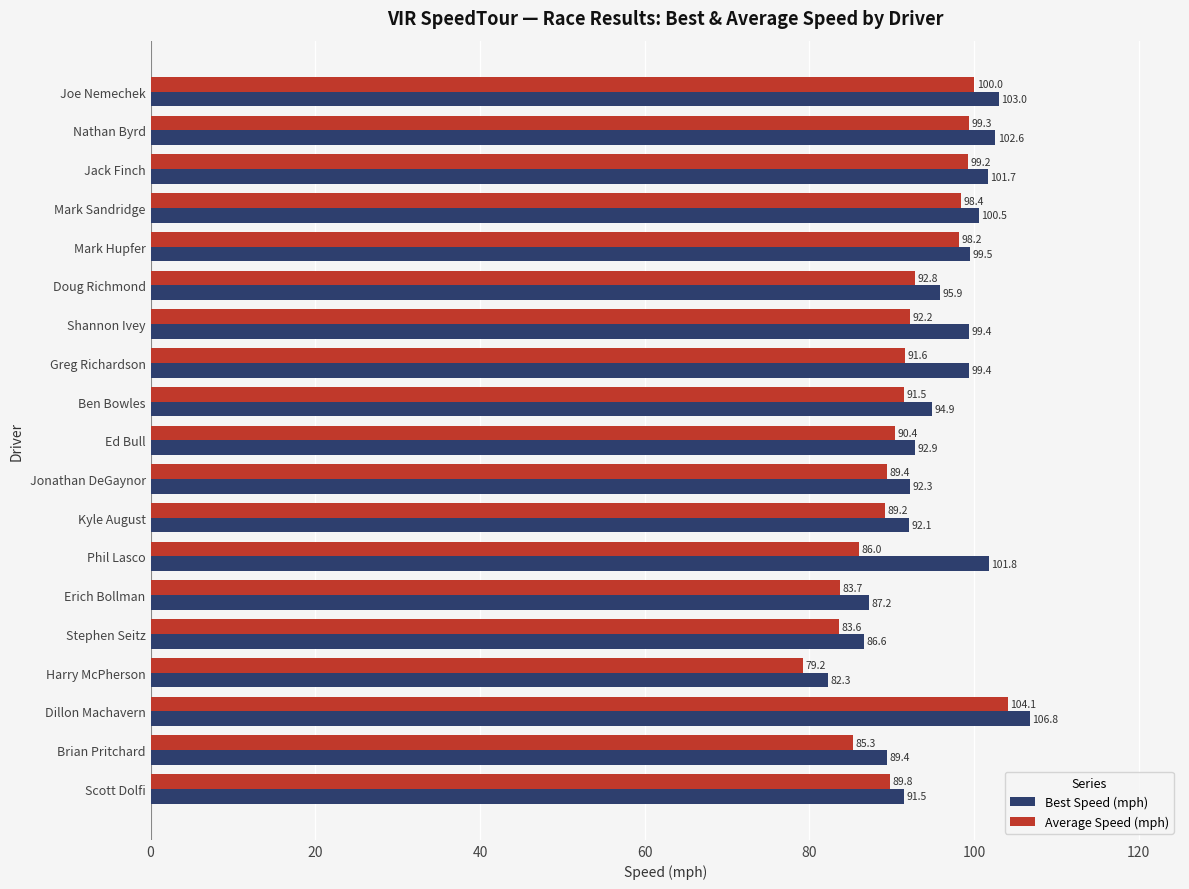

Read the Best Speed (mph) value at Erich Bollman.

87.2